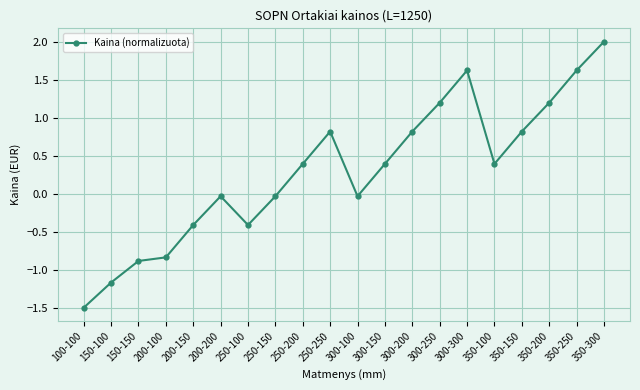

Which label corresponds to the largest value in the chart?

350-300